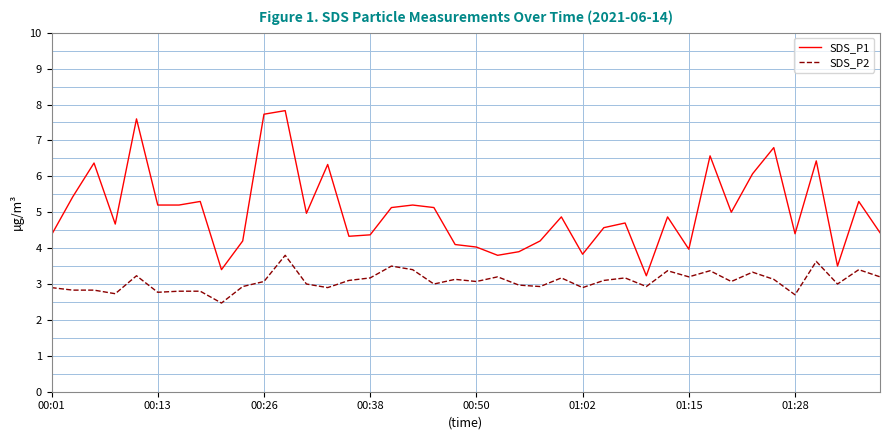

What is the difference between the maximum and minimum values in the SDS_P2 series?

1.3